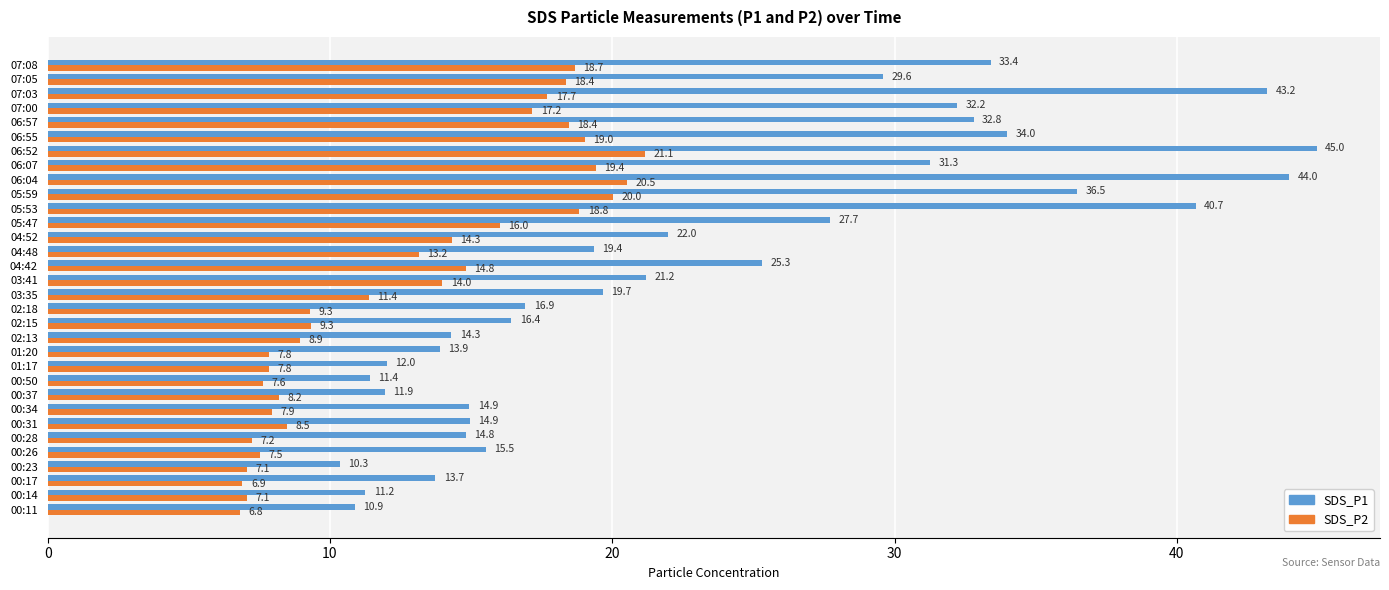

At which category is the sum across all series the highest?

06:52